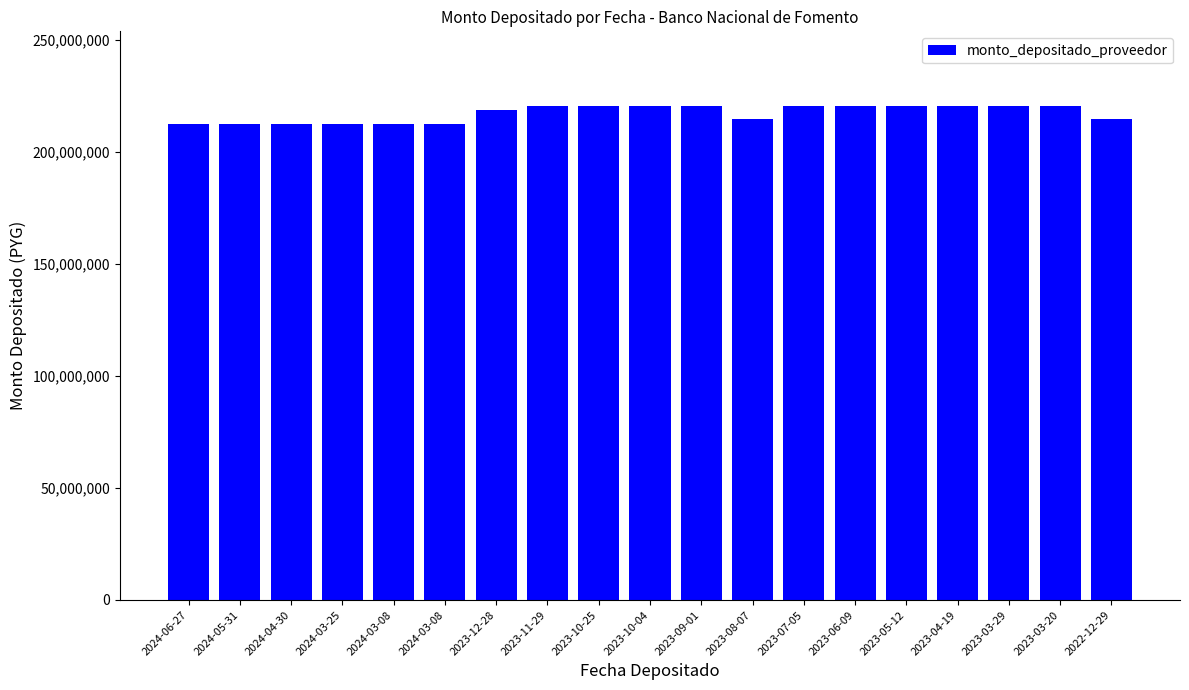

List the labels in order of value, smallest first.

2024-06-27, 2024-05-31, 2024-04-30, 2024-03-25, 2024-03-08, 2024-03-08, 2023-08-07, 2022-12-29, 2023-12-28, 2023-11-29, 2023-10-25, 2023-10-04, 2023-09-01, 2023-07-05, 2023-06-09, 2023-05-12, 2023-04-19, 2023-03-29, 2023-03-20